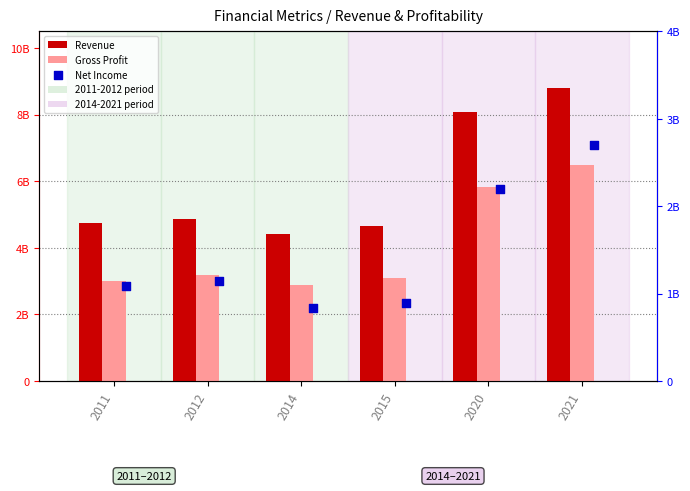

Which series has the widest spread of Y values?

Revenue